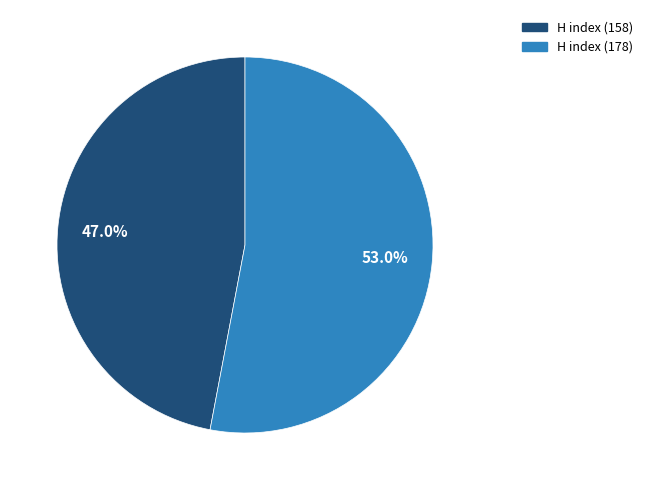

Does H index (178) account for over 50% of the chart?

Yes